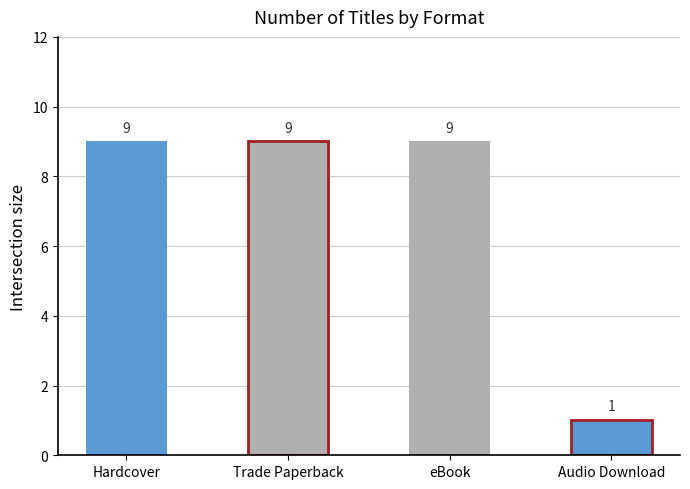

Rank the categories by value from lowest to highest.

Audio Download, Hardcover, Trade Paperback, eBook